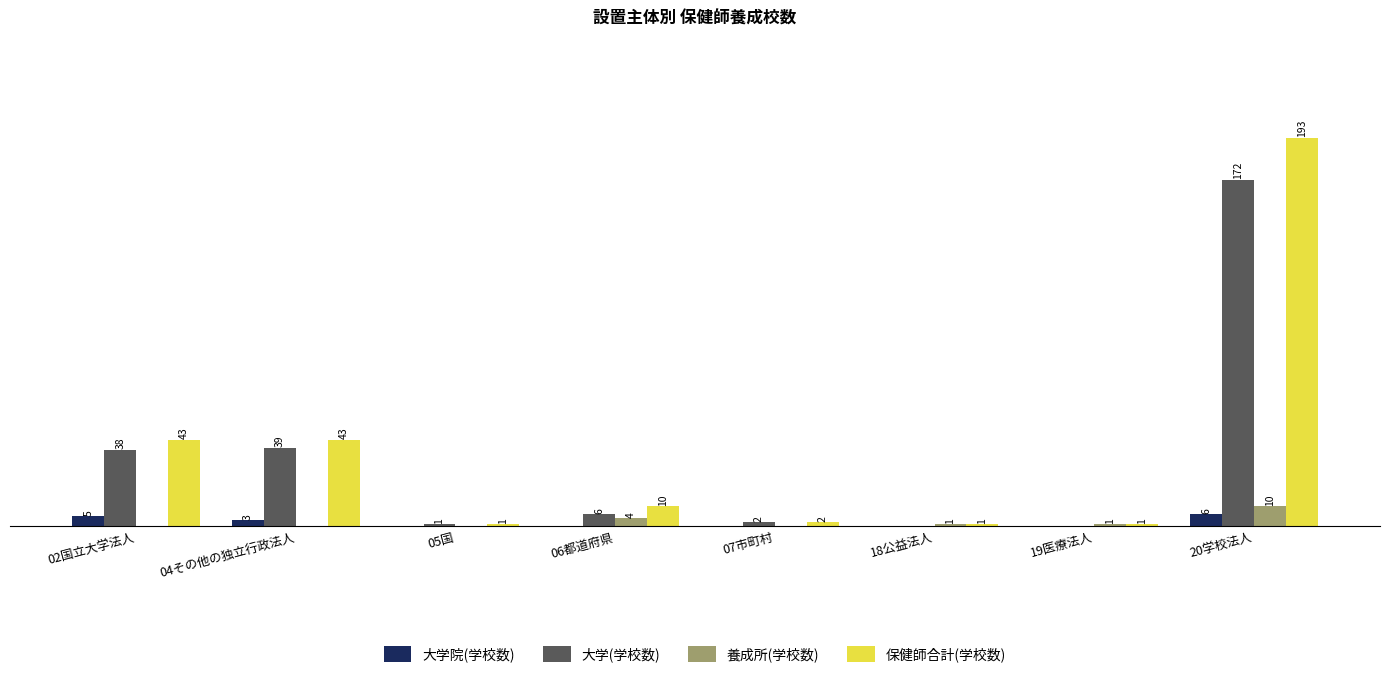

Which series has the largest total across all categories?

保健師合計(学校数)